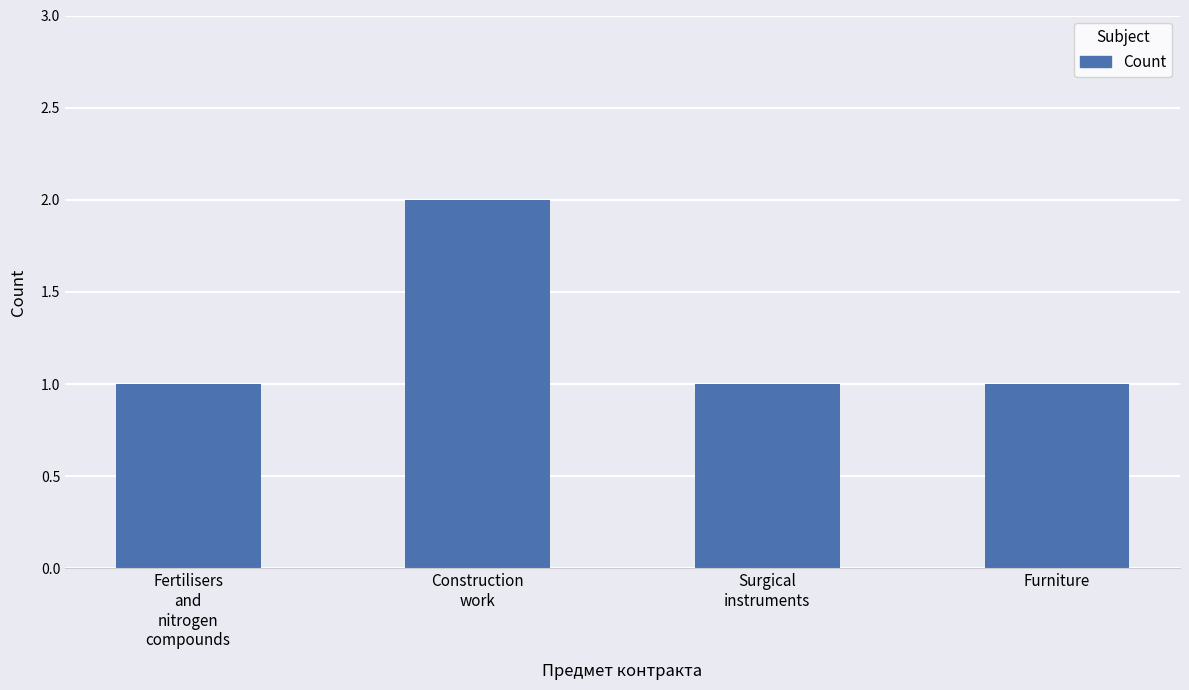

True or false: the data shows 2 at Furniture.

False